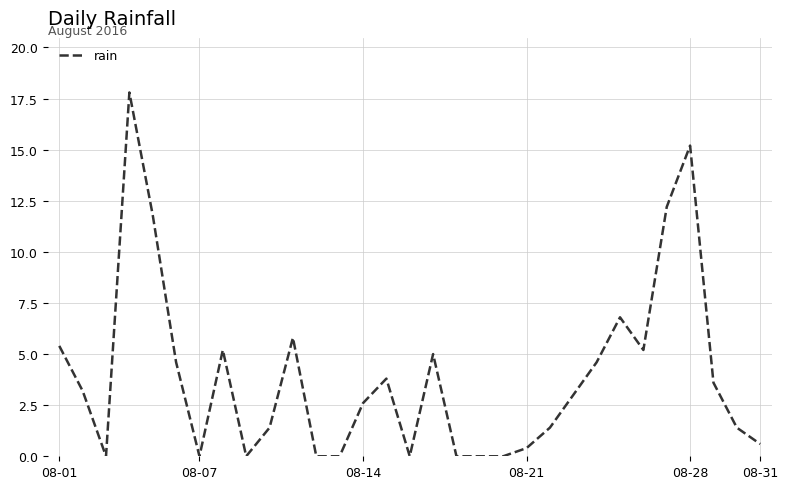

What is the maximum value shown in the chart?

17.8